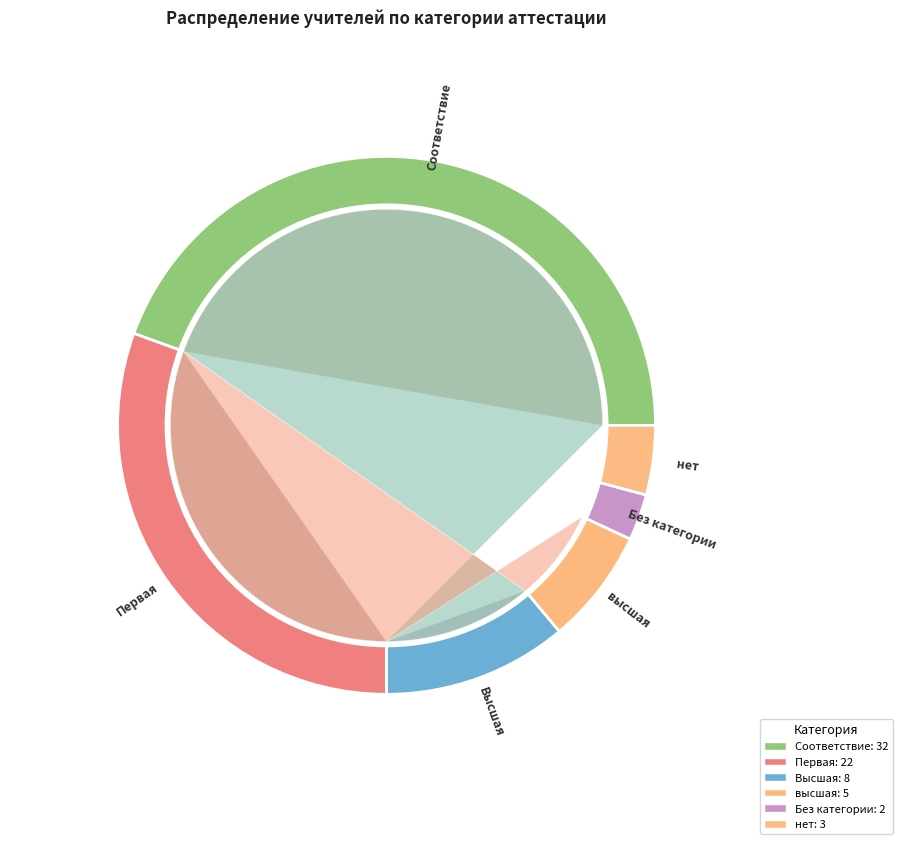

Rank the categories by value from lowest to highest.

Без категории, нет, высшая, Высшая, Первая, Соответствие